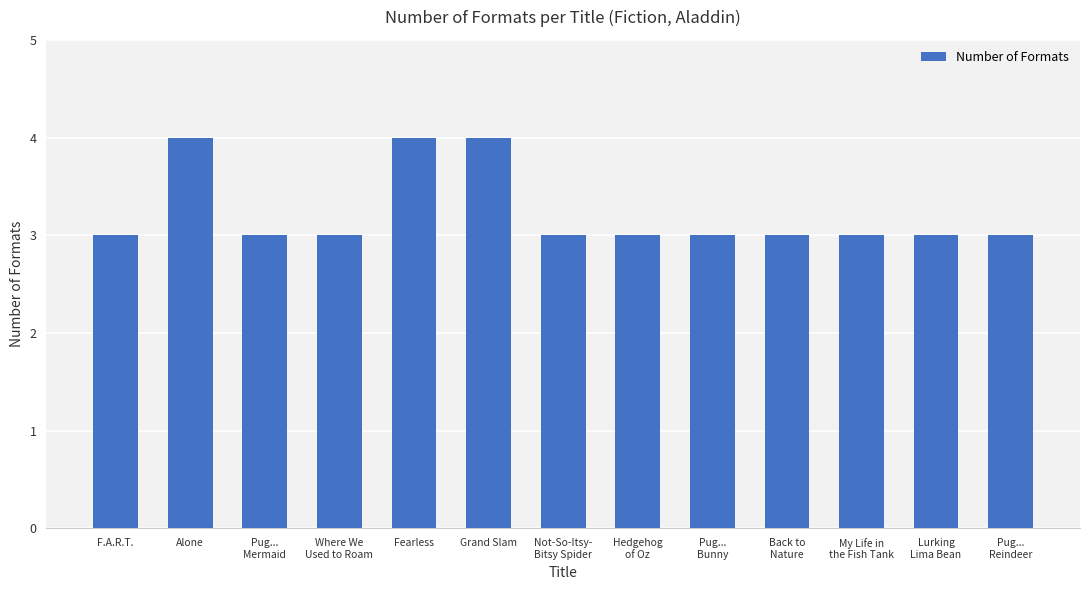

Reading left to right, what are all the values shown in this chart?

3	4	3	3	4	4	3	3	3	3	3	3	3